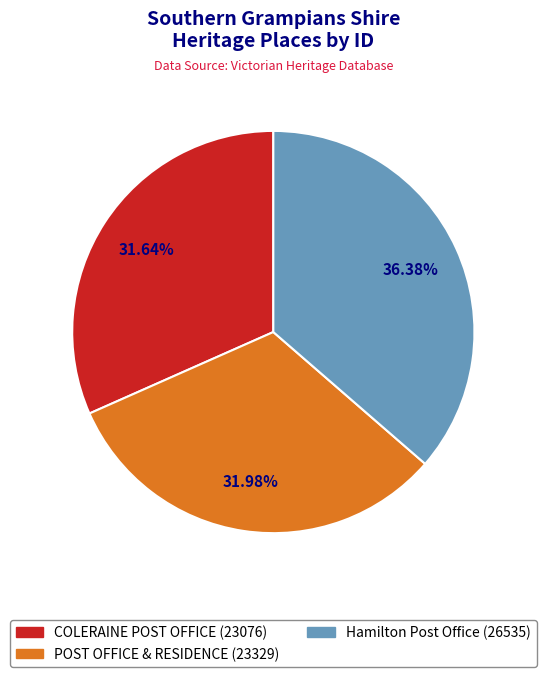

Combined, do Hamilton Post Office and COLERAINE POST OFFICE account for over 50%?

Yes